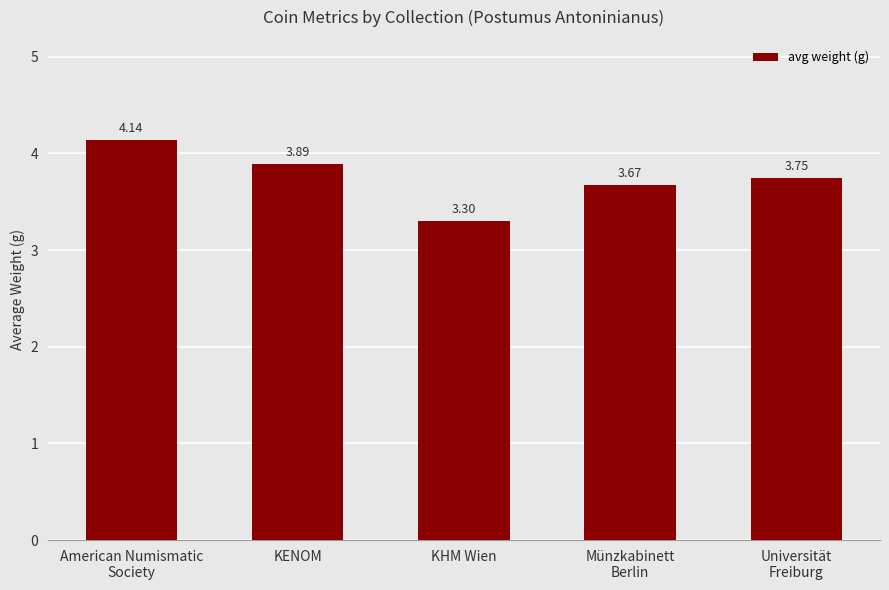

Which has a higher value, KHM Wien or Universität
Freiburg?

Universität
Freiburg